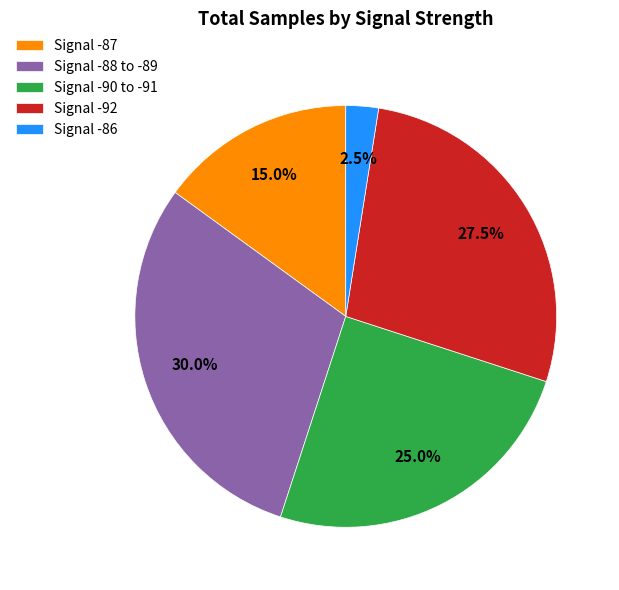

What is the smallest slice in the pie chart?

Signal -86